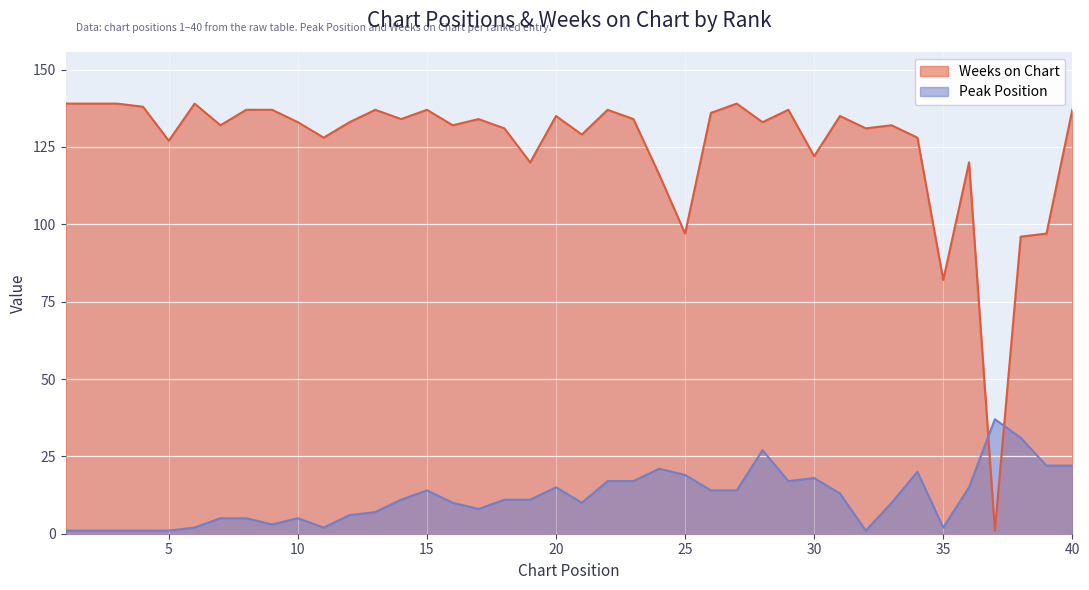

How many lines are shown in the chart?

2